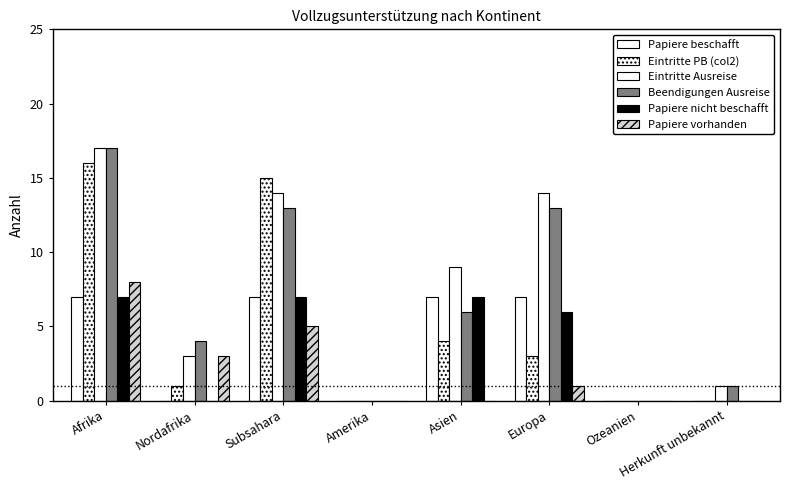

Reading right to left, extract all data points from this chart.

Papiere beschafft: Herkunft unbekannt=0	Ozeanien=0	Europa=7	Asien=7	Amerika=0	Subsahara=7	Nordafrika=0	Afrika=7
Eintritte PB (col2): Herkunft unbekannt=0	Ozeanien=0	Europa=3	Asien=4	Amerika=0	Subsahara=15	Nordafrika=1	Afrika=16
Eintritte Ausreise: Herkunft unbekannt=1	Ozeanien=0	Europa=14	Asien=9	Amerika=0	Subsahara=14	Nordafrika=3	Afrika=17
Beendigungen Ausreise: Herkunft unbekannt=1	Ozeanien=0	Europa=13	Asien=6	Amerika=0	Subsahara=13	Nordafrika=4	Afrika=17
Papiere nicht beschafft: Herkunft unbekannt=0	Ozeanien=0	Europa=6	Asien=7	Amerika=0	Subsahara=7	Nordafrika=0	Afrika=7
Papiere vorhanden: Herkunft unbekannt=0	Ozeanien=0	Europa=1	Asien=0	Amerika=0	Subsahara=5	Nordafrika=3	Afrika=8